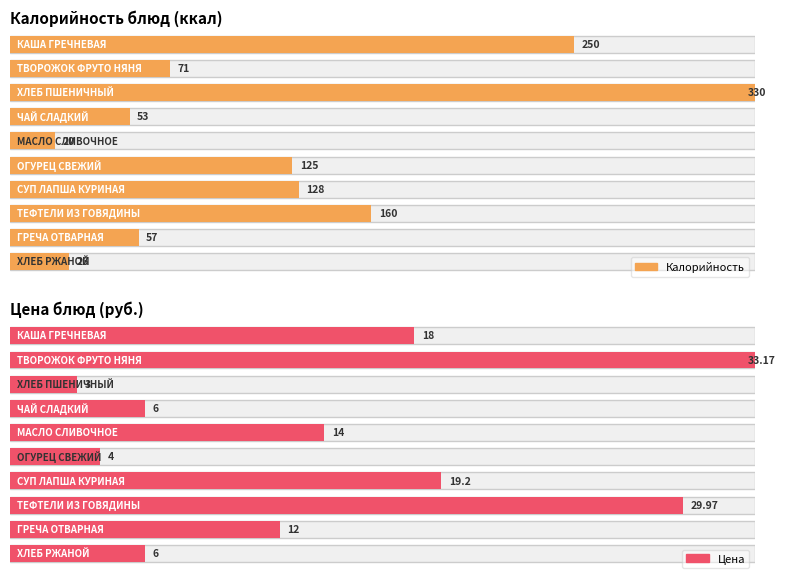

At which category is the sum across all series the highest?

ХЛЕБ ПШЕНИЧНЫЙ